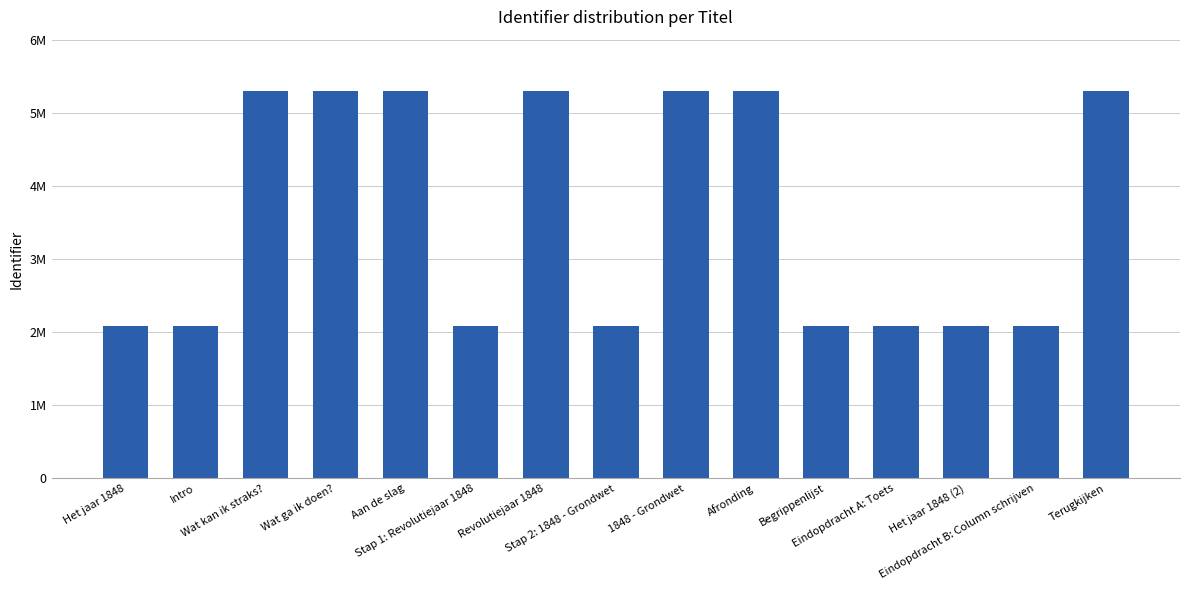

Are the bars horizontal?

No